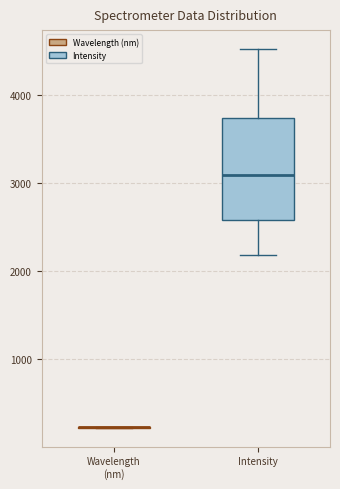

Comparing the boxes themselves (not the whiskers), which one is the tallest?

Intensity